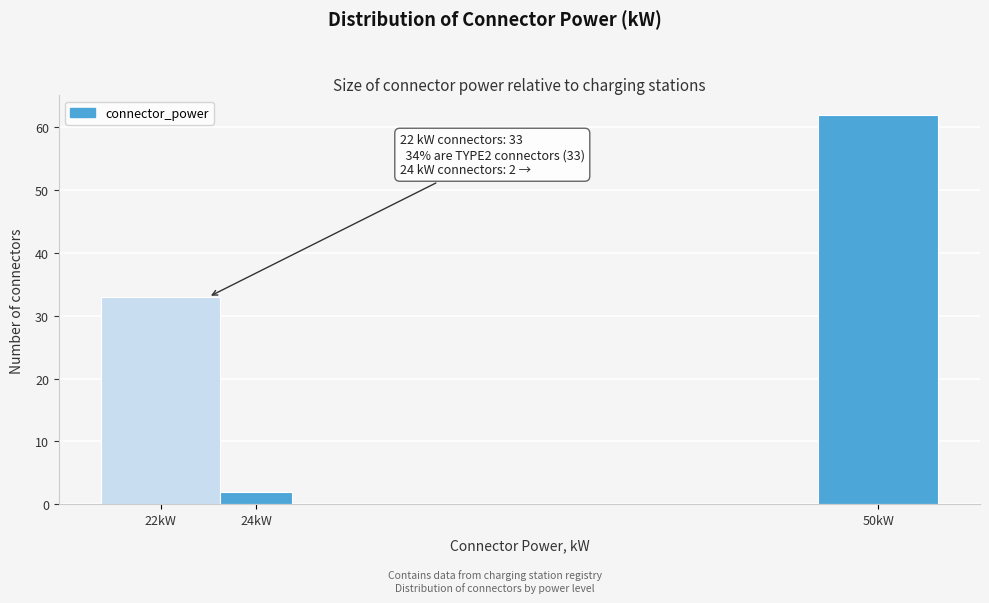

Reading left to right, extract all data points from this chart.

33	2	62